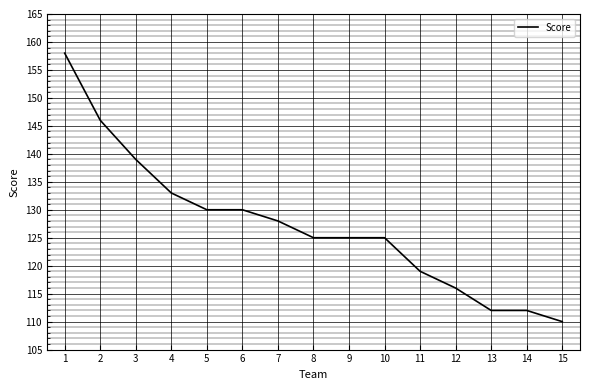

What is the ratio of the value at 4 to the value at 5?

1.0